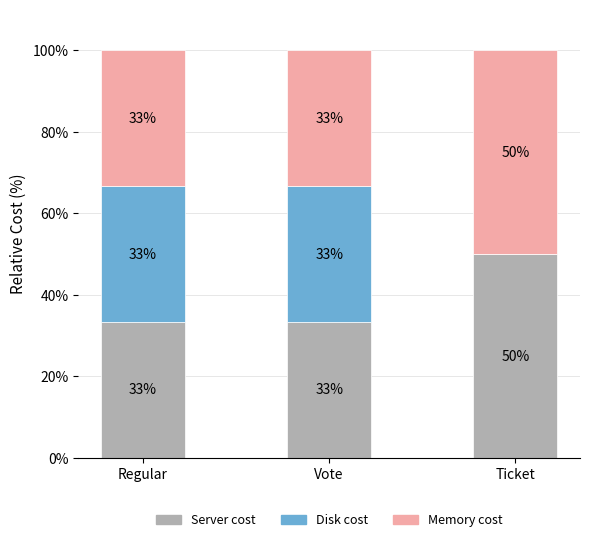

Are the bars horizontal?

No